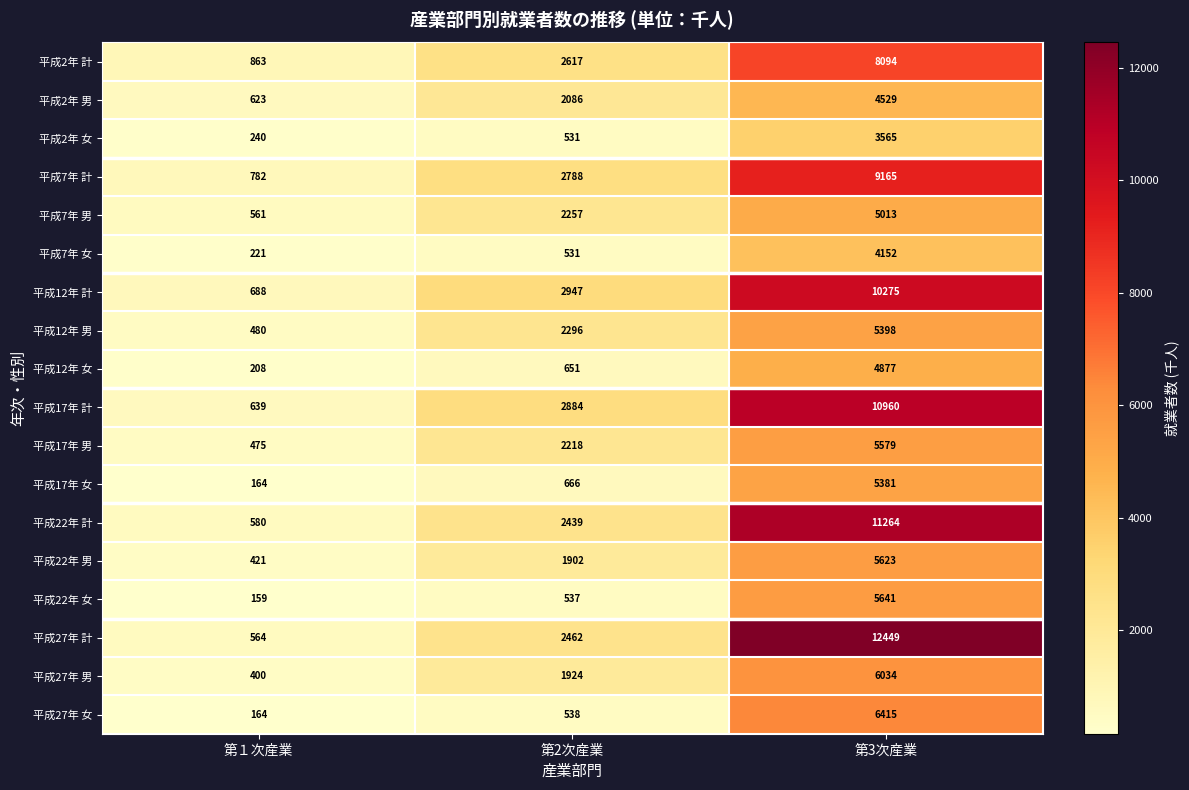

What is the difference between the 平成12年 計 values at 第2次産業 and 第１次産業?

2259